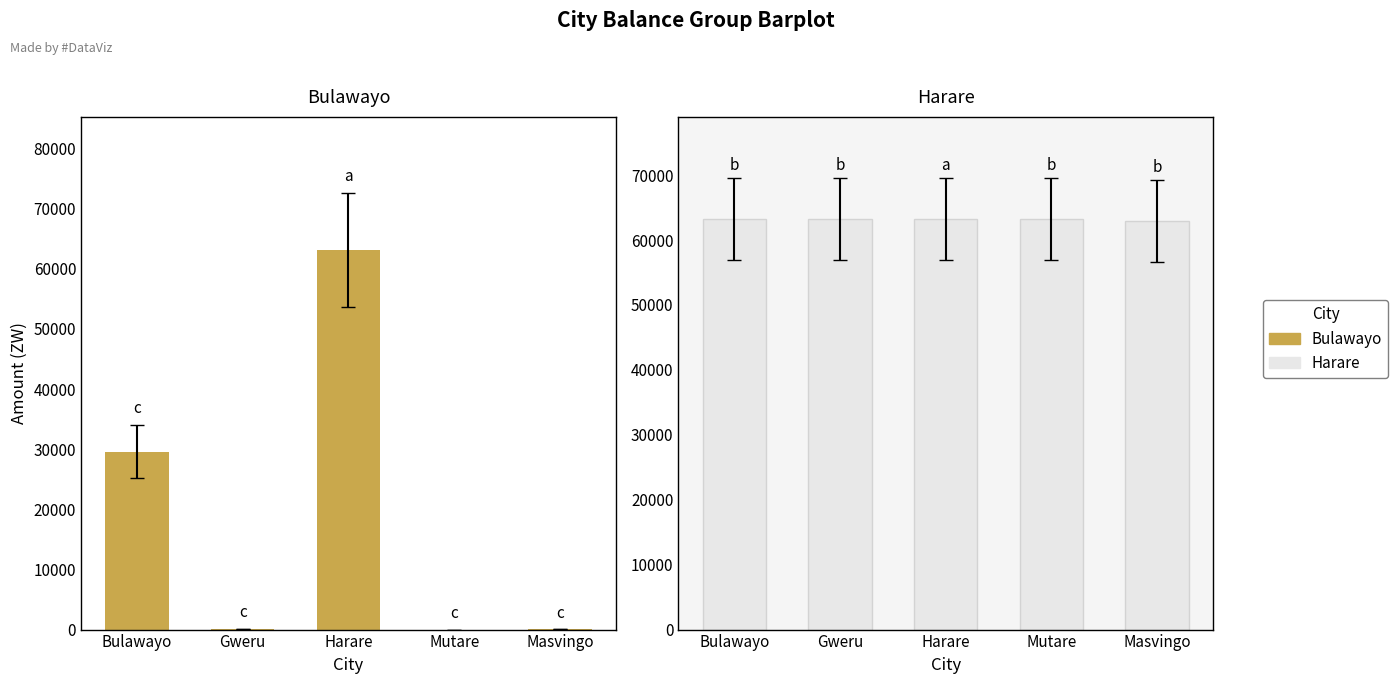

What is the label of the 1st bar from the left?

Bulawayo